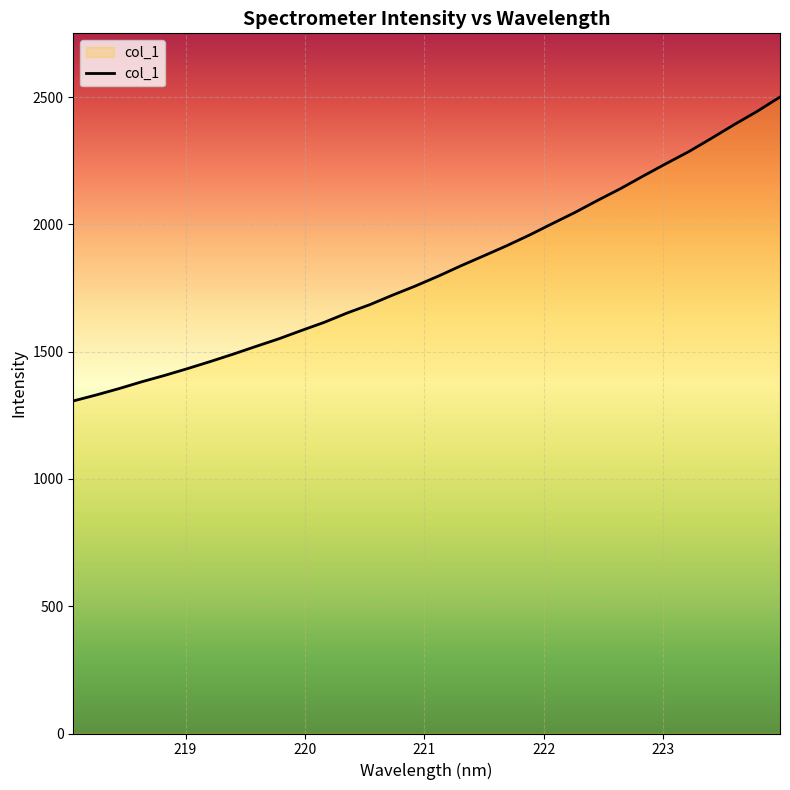

What is the maximum value shown in the chart?

2500.3